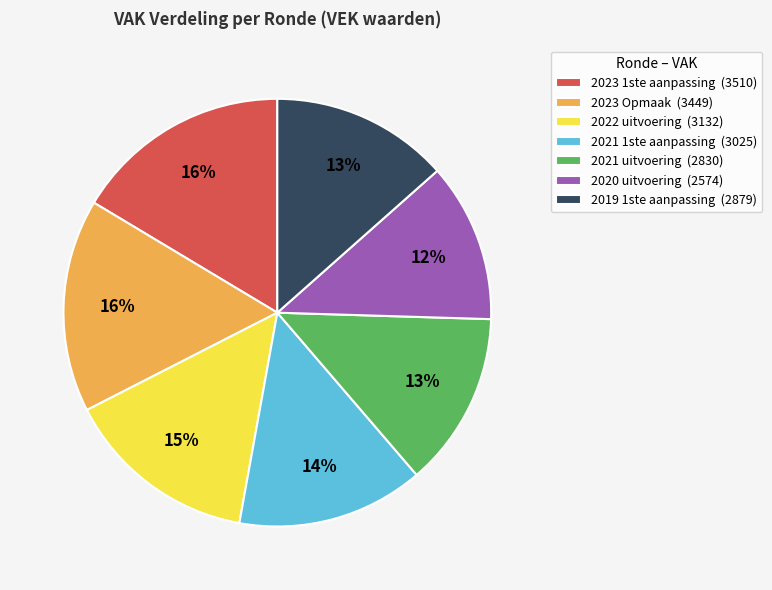

What is the ratio of the value at 2023 1ste aanpassing (3510) to the value at 2022 uitvoering (3132)?

1.1